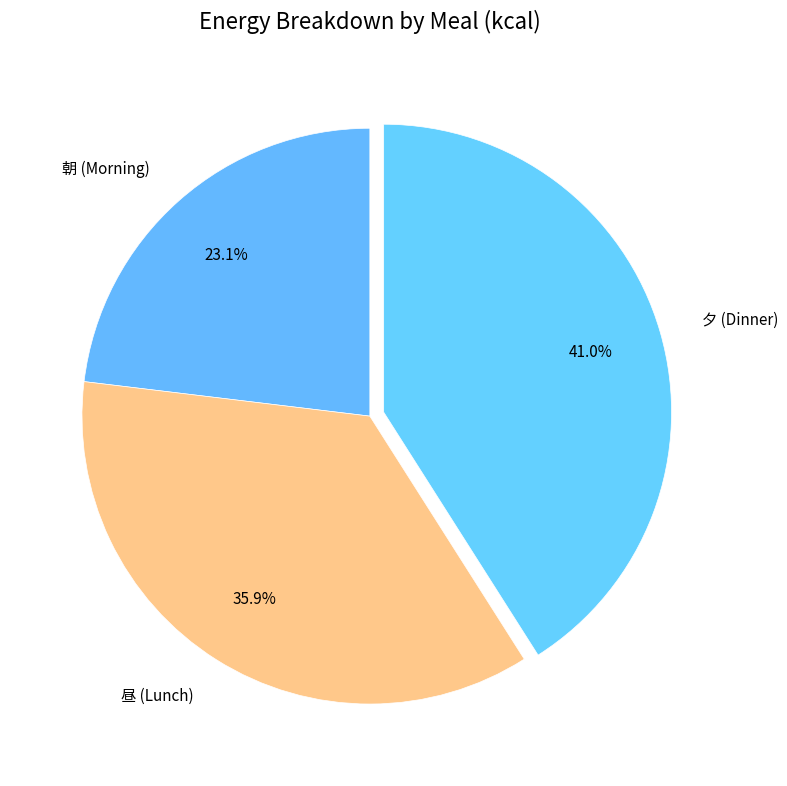

Does any single category account for the majority?

No